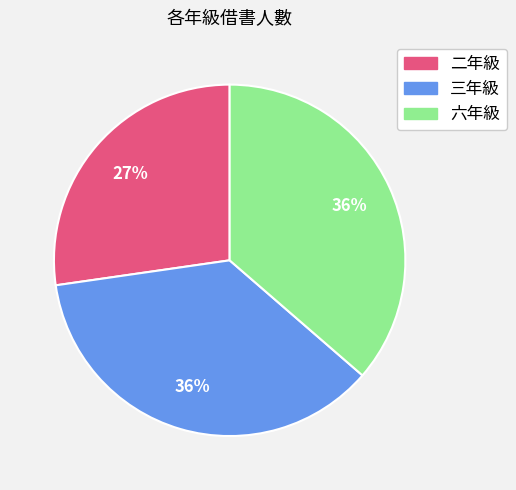

Which category has the smallest portion of the pie?

二年級